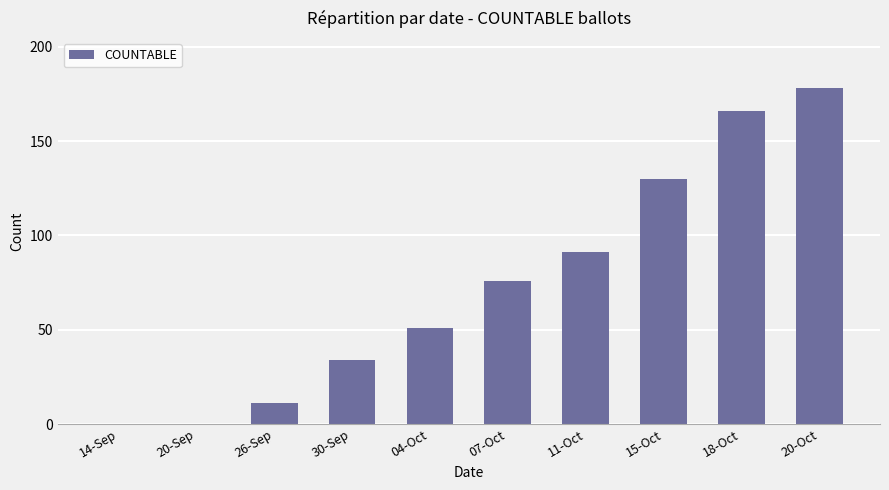

What is the sum of the values at 18-Oct and 20-Oct?

344